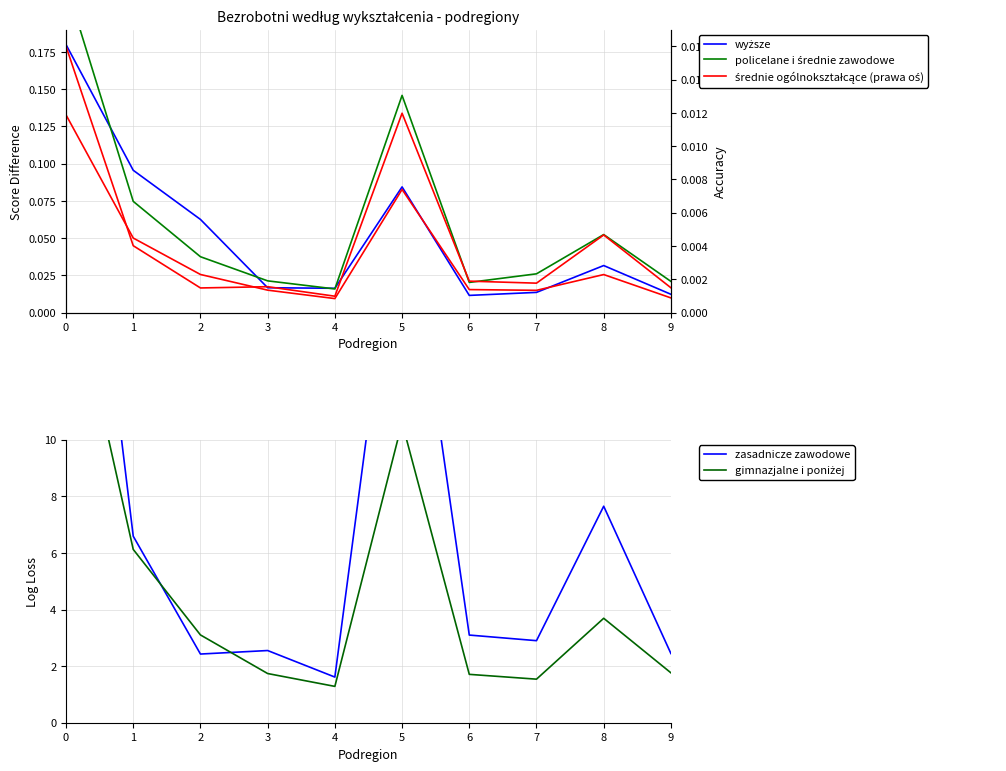

True or false: policelane i średnie zawodowe and zasadnicze zawodowe intersect in this chart.

False